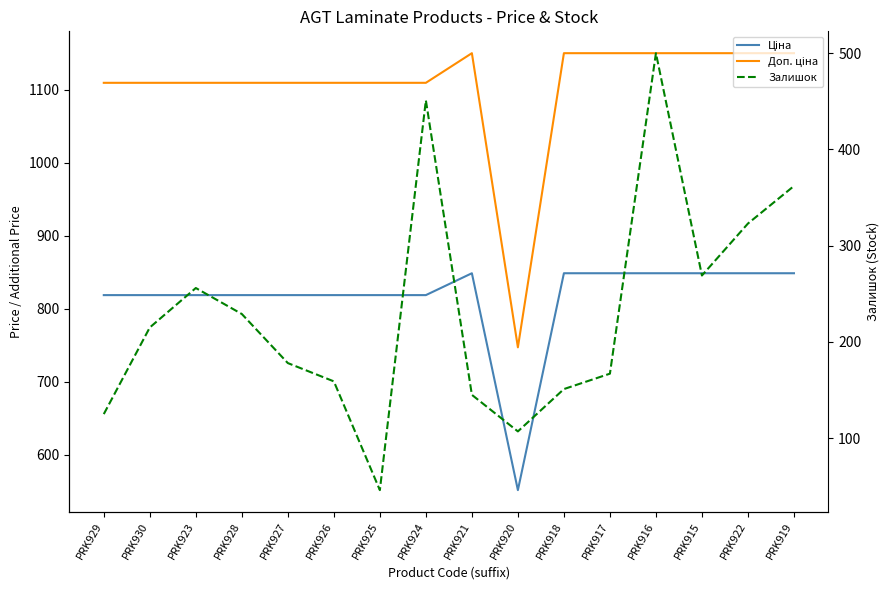

True or false: Залишок and Ціна intersect in this chart.

False